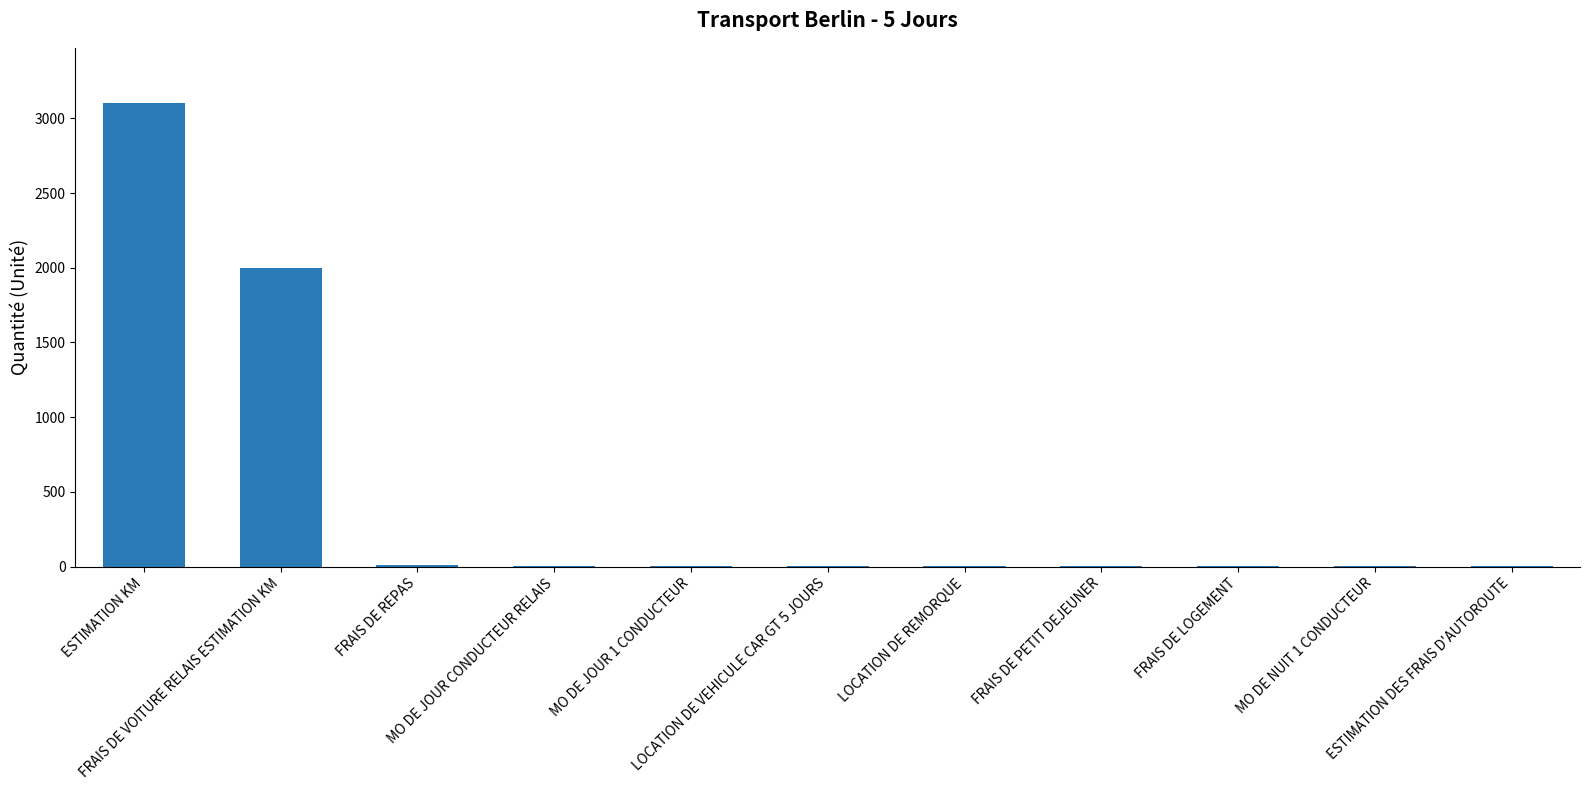

The value at FRAIS DE PETIT DEJEUNER is 5. True or false?

True